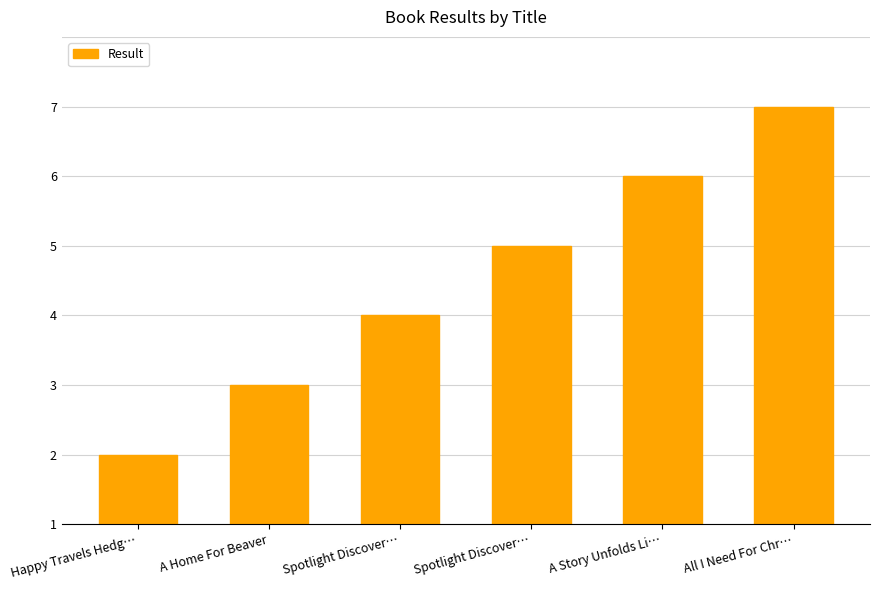

Does the chart contain any negative values?

No